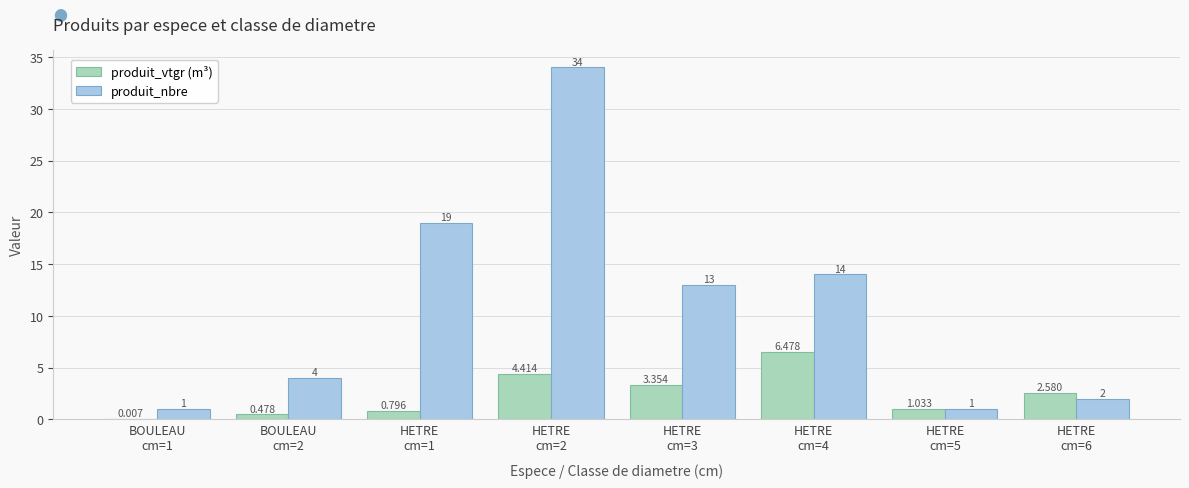

Which series has the largest total across all categories?

produit_nbre